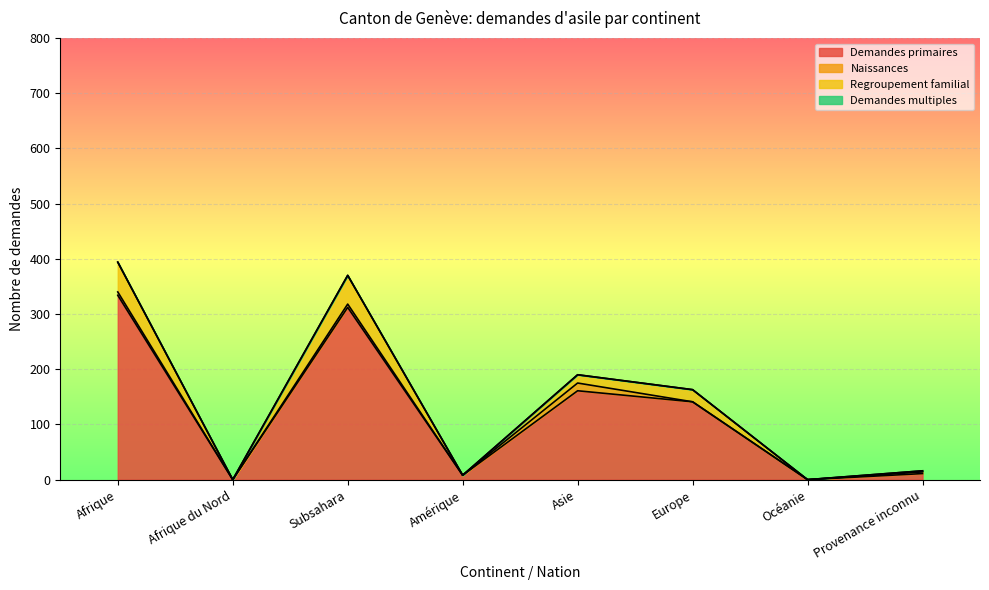

What is the label of the 1st point from the left?

Afrique